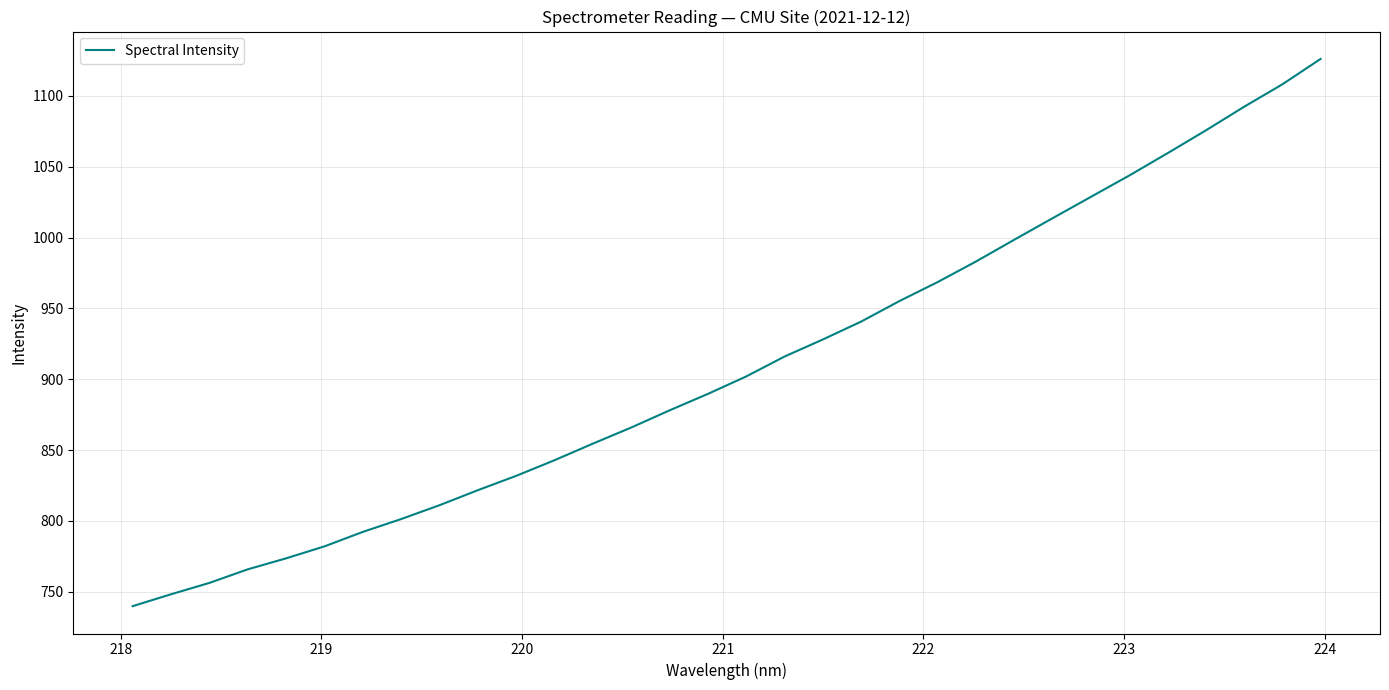

What is the smallest value displayed?

739.9